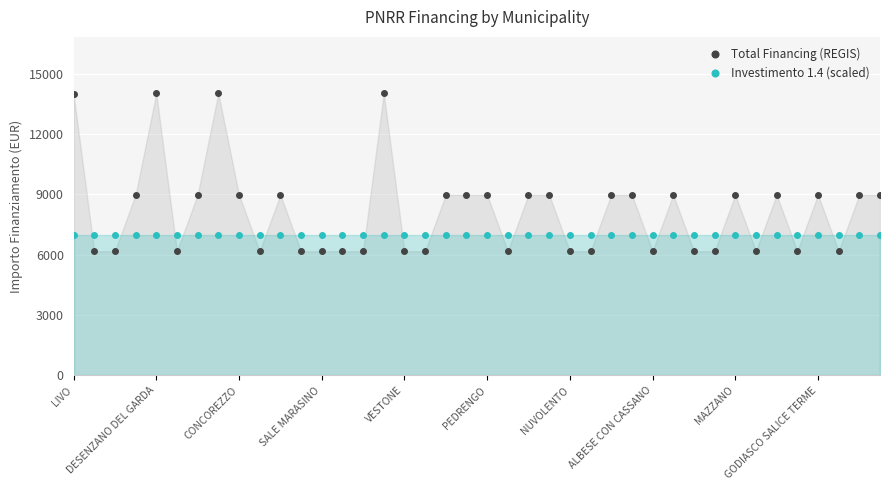

How many lines are shown in the chart?

2